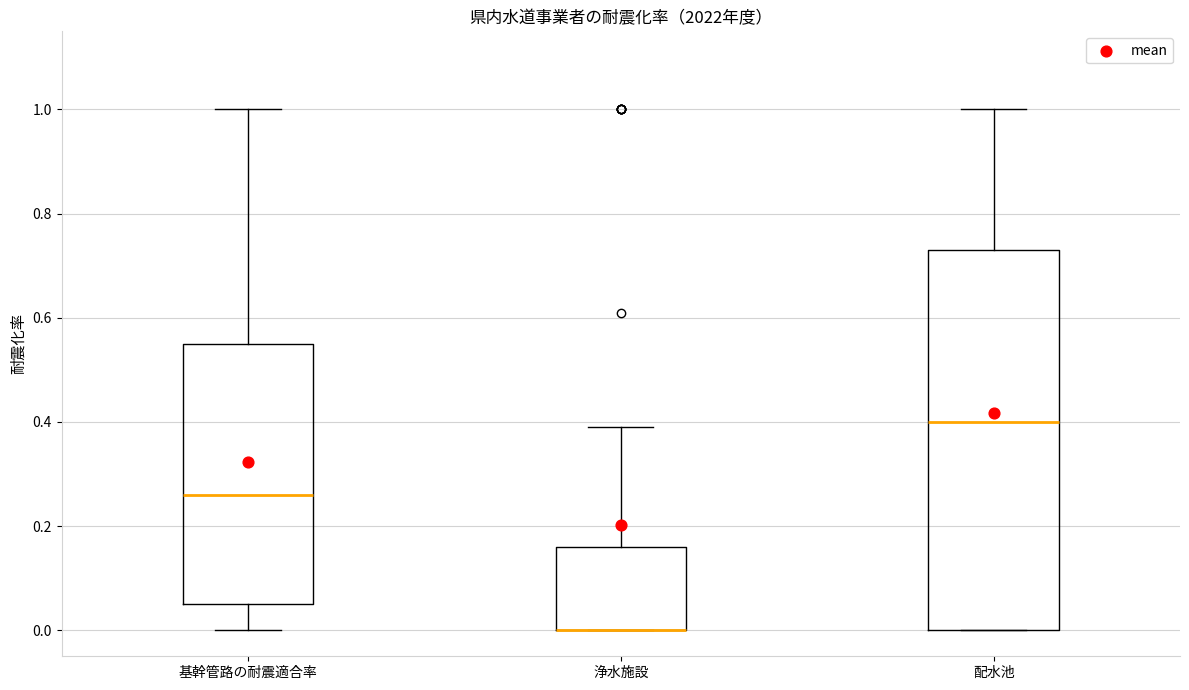

Reading left to right, read every box against the y-axis: the position of its median line, the range the box covers, and the ends of its whiskers. The values are not printed on the chart, so give them approximately, as read against the axis.

基幹管路の耐震適合率: median 0.26, box 0.06 to 0.56, whiskers 0.00 to 1.00
浄水施設: median 0.00 (drawn on the box's lower edge), box 0.00 to 0.16, whiskers 0.00 to 0.40
配水池: median 0.40, box 0.00 to 0.74, whiskers 0.00 to 1.00